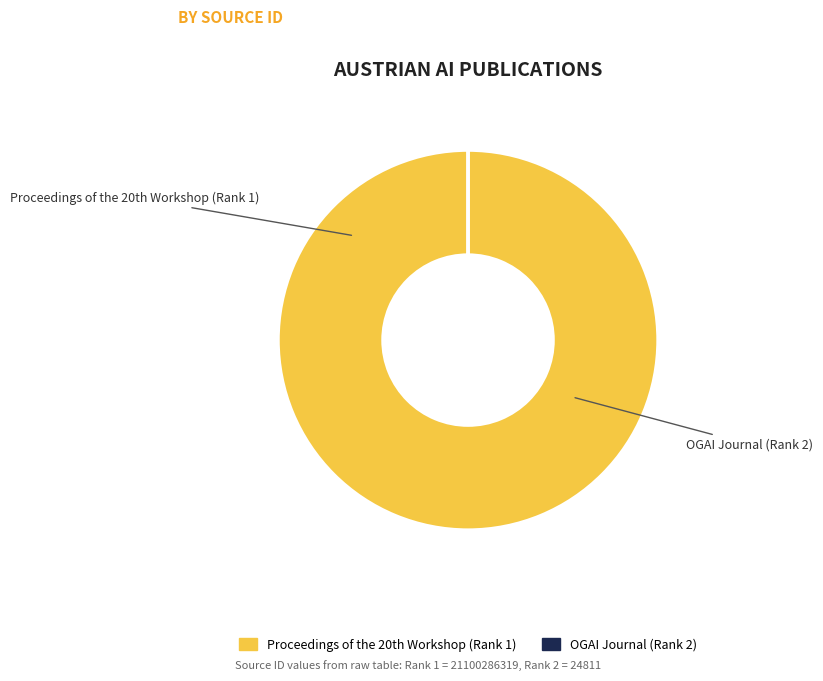

Which slice is the largest?

Proceedings of the 20th Workshop (Rank 1)